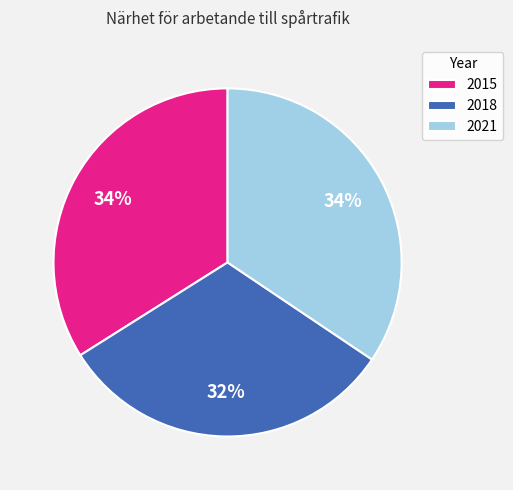

True or false: 2015 accounts for 47% of the total.

False